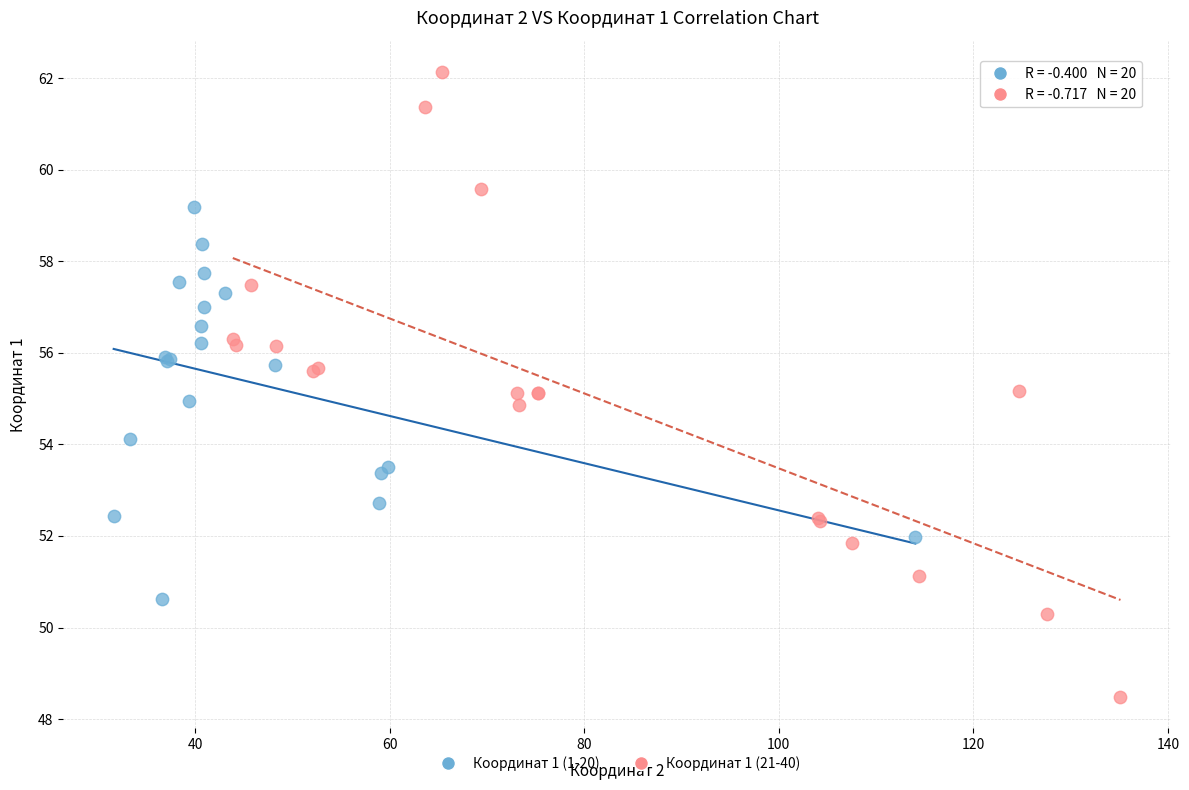

Which series contains the highest Y value?

Координат 1 (21-40)